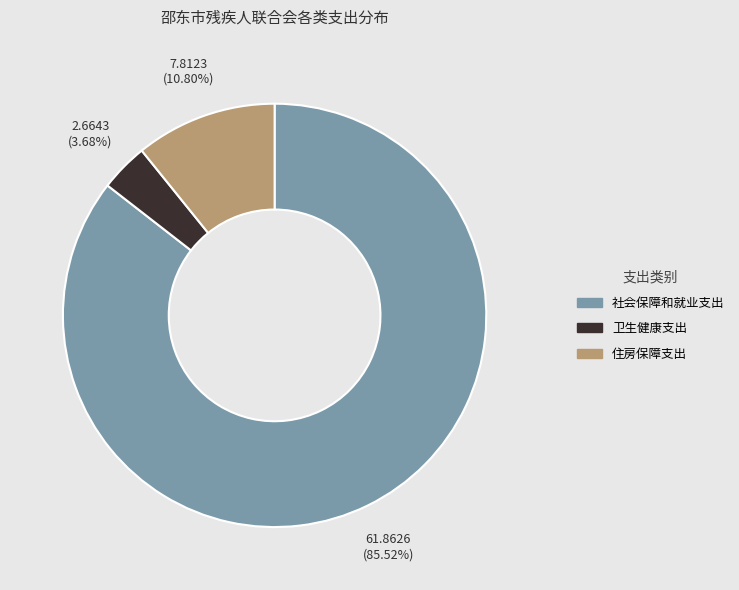

Combined, do 住房保障支出 and 卫生健康支出 account for over 50%?

No